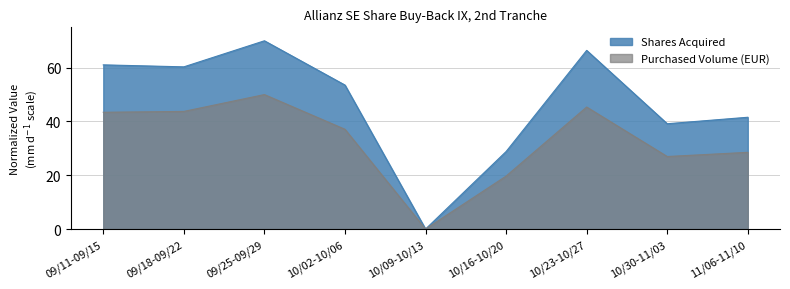

How many interior local peaks does the Purchased Volume (EUR) series have?

2